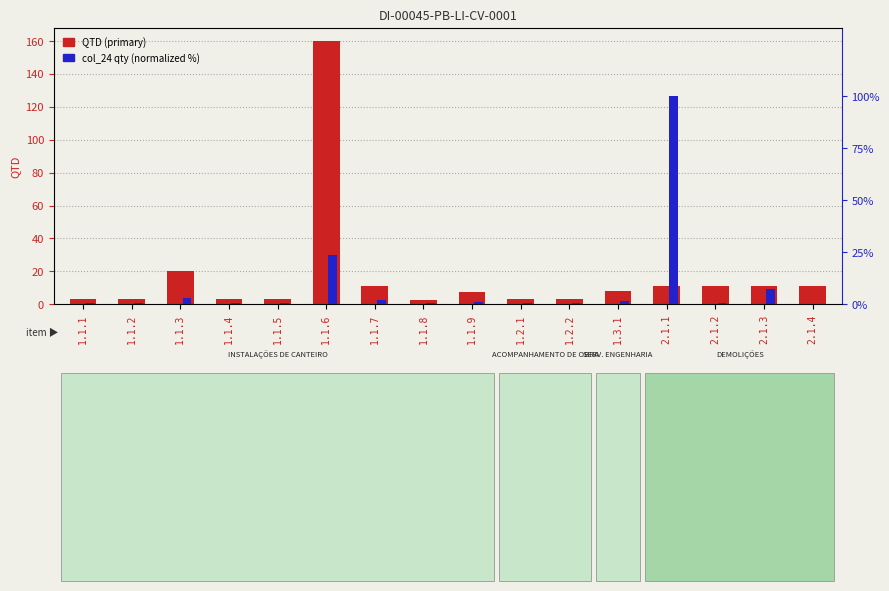

What is the total value across all series at 1.1.4?

3.5